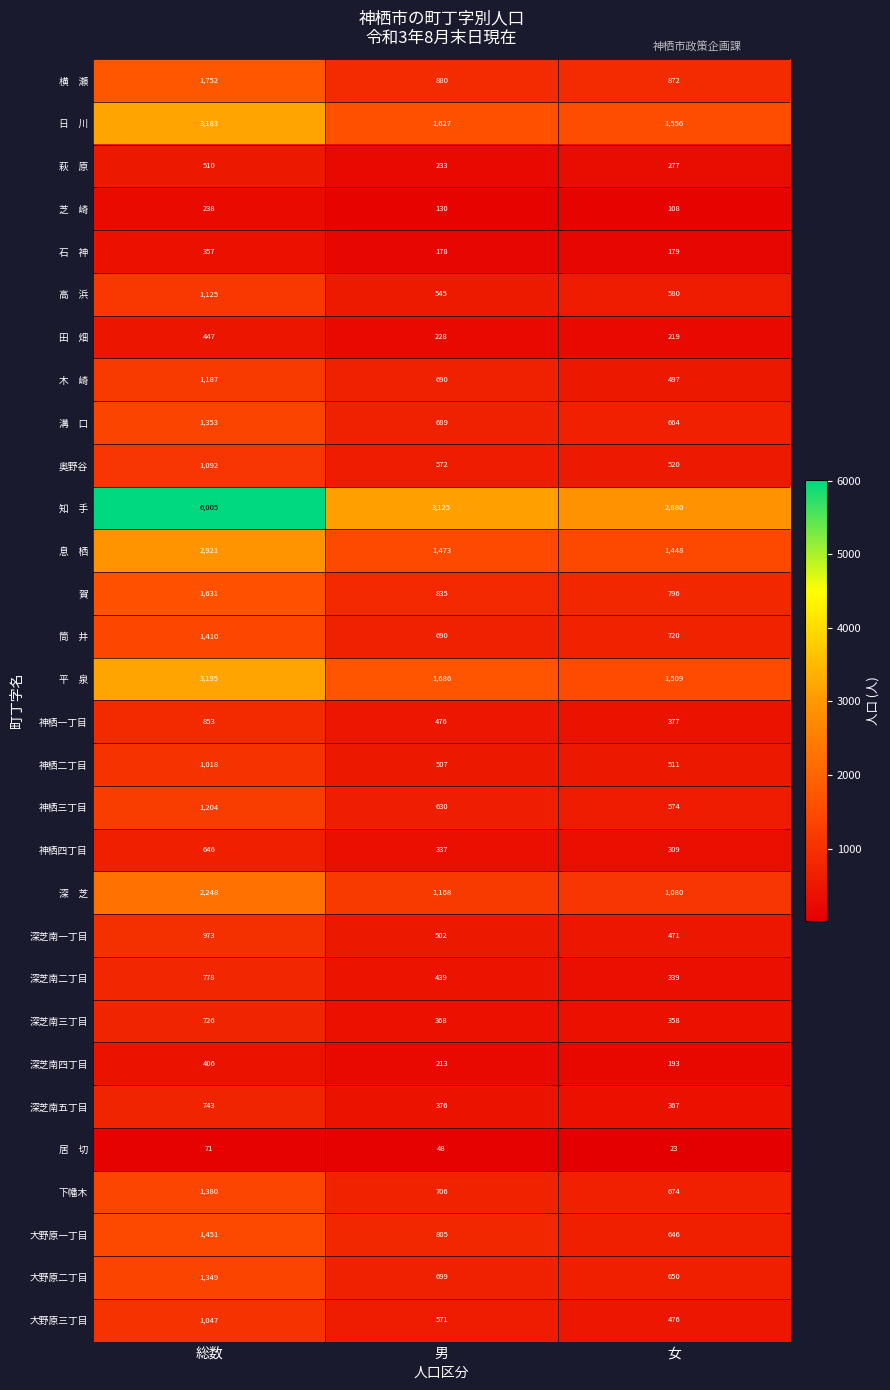

Rank the categories by 神栖二丁目 value from lowest to highest.

男, 女, 総数